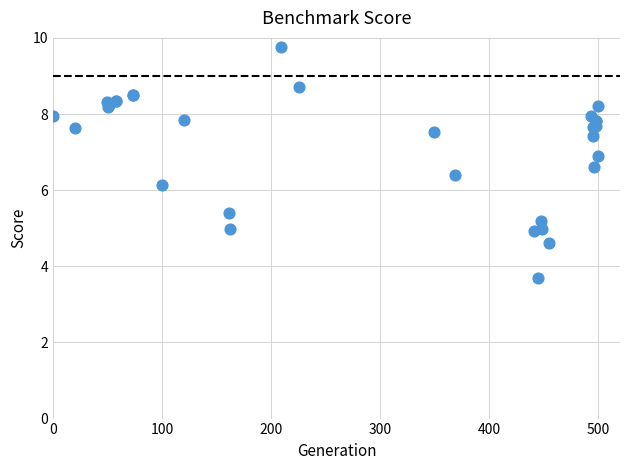

What Y value in the scatter plot is closest to 6?

6.1